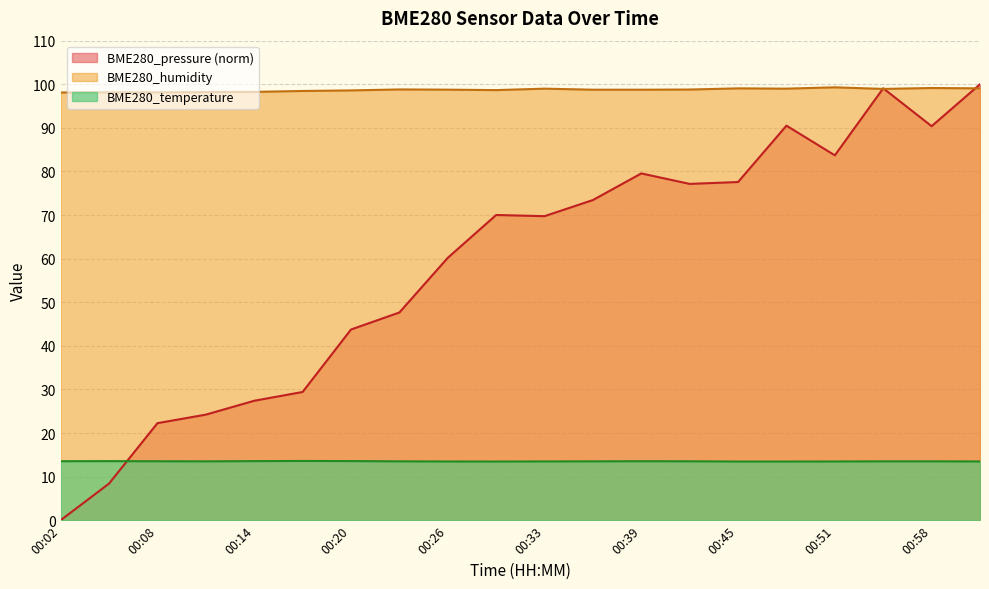

Reading right to left, transcribe all the data shown in this chart.

BME280_pressure: 100.0	90.4	99.1	83.7	90.5	77.6	77.1	79.5	73.4	69.7	70.0	60.2	47.6	43.7	29.4	27.4	24.2	22.3	8.4	0.0
BME280_humidity: 99.1	99.1	98.9	99.3	99.0	99.1	98.8	98.8	98.8	99.0	98.7	98.8	98.8	98.6	98.5	98.2	98.2	98.2	98.2	98.1
BME280_temperature: 13.5	13.5	13.5	13.5	13.5	13.5	13.5	13.5	13.5	13.5	13.5	13.5	13.5	13.6	13.6	13.6	13.5	13.5	13.6	13.5